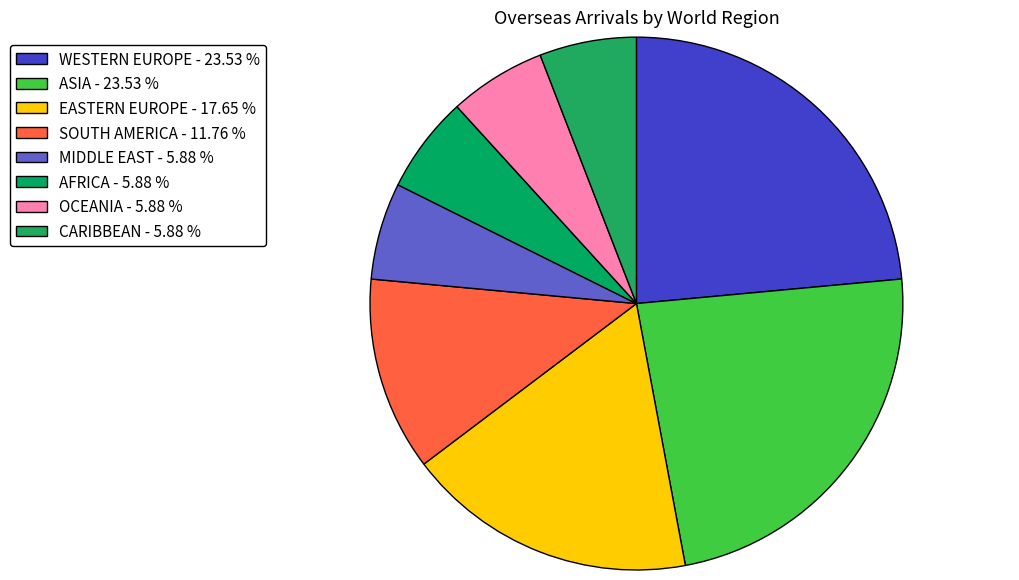

Count the number of slices in the pie.

8